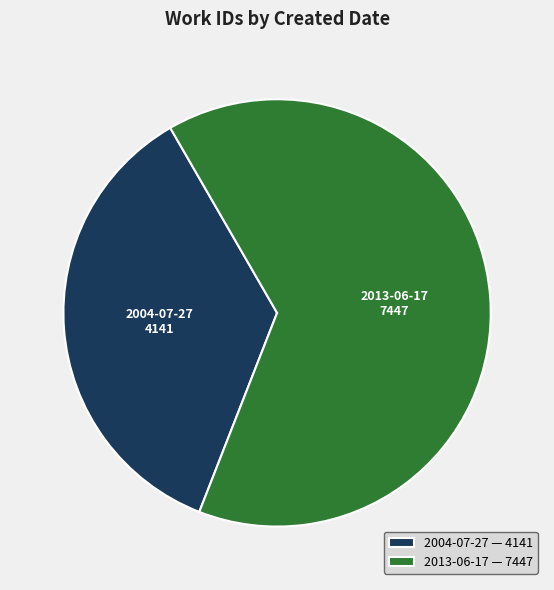

Combined, do 2013-06-17 — 7447 and 2004-07-27 — 4141 account for over 50%?

Yes